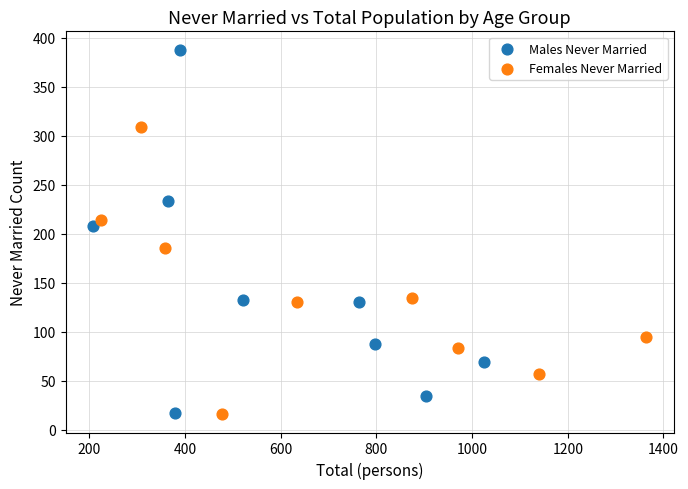

Which series has the largest Y range (max minus min)?

Males Never Married